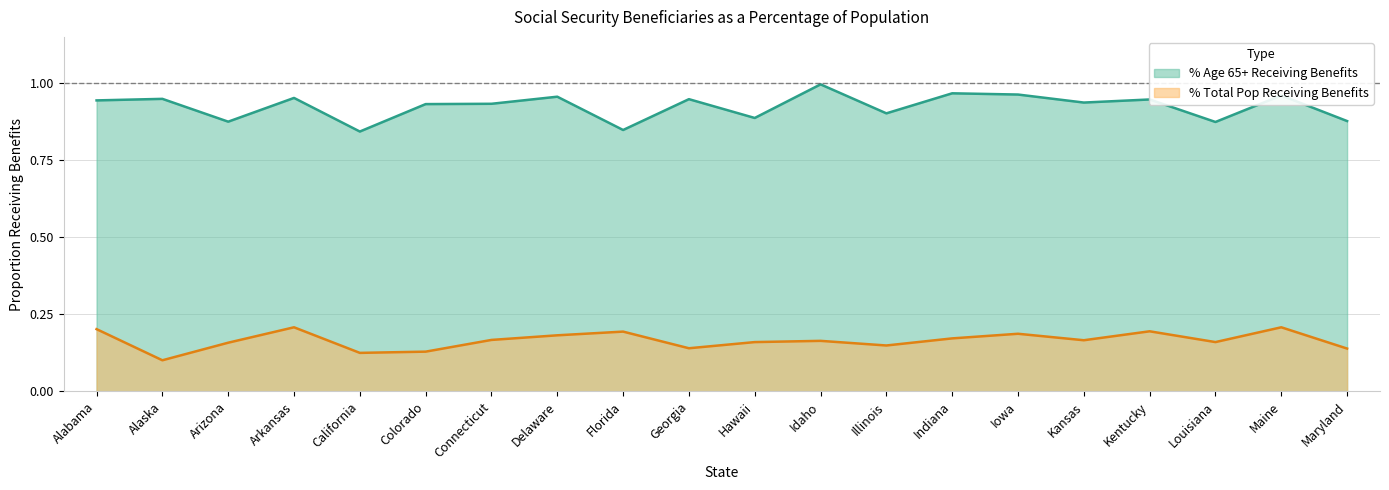

What is the difference between the maximum and minimum values in the % Total Pop Receiving Benefits series?

0.1